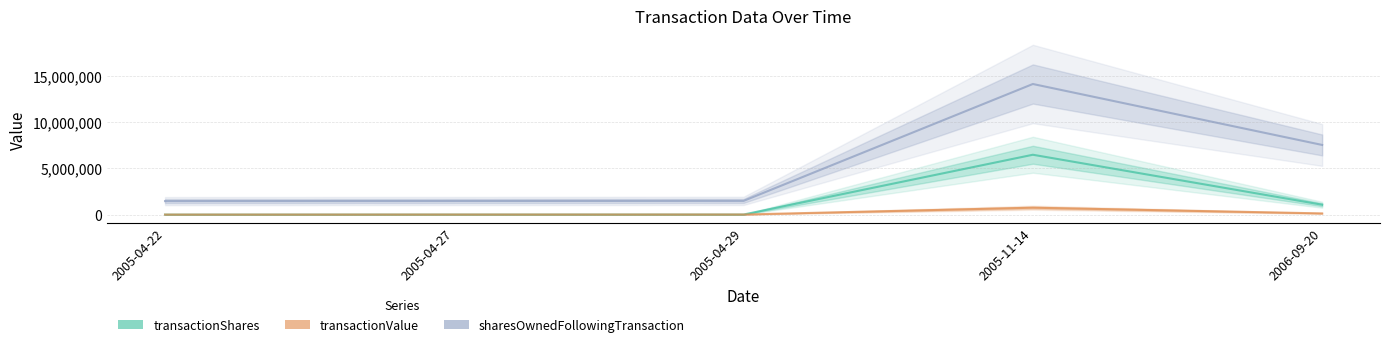

Is this an area chart (filled region under the line)?

No